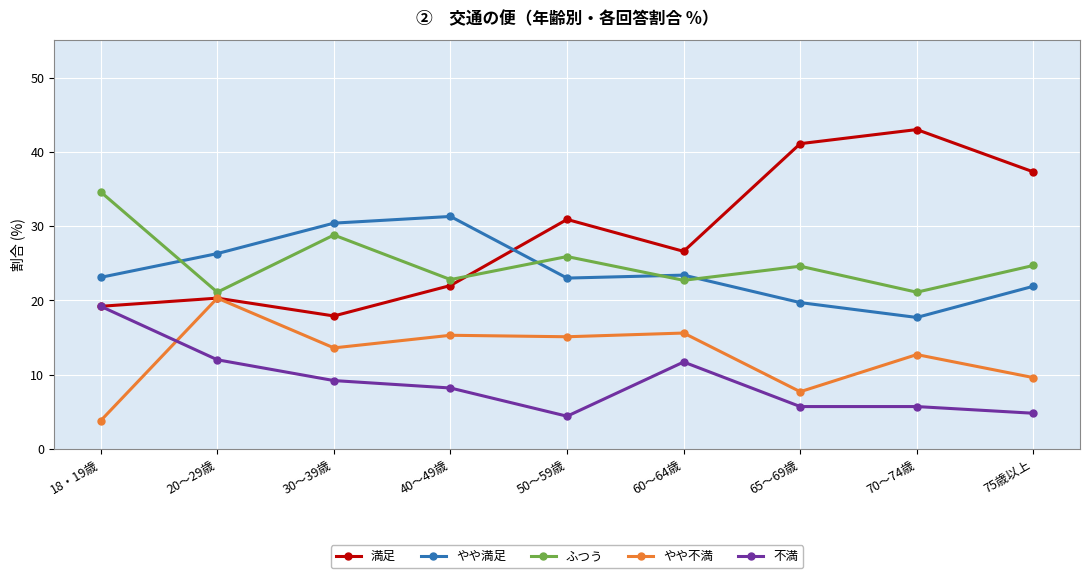

Between which two adjacent categories do やや満足 and 満足 first intersect?

40～49歳 and 50～59歳